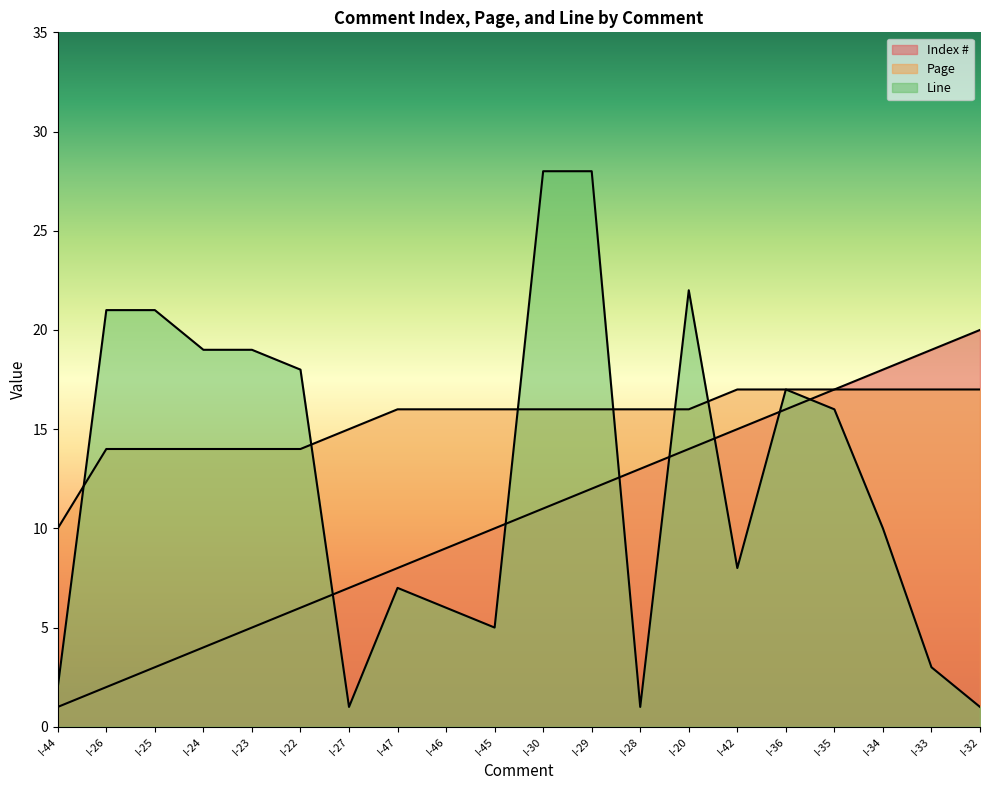

At which label is Page closest to 13?

I-26